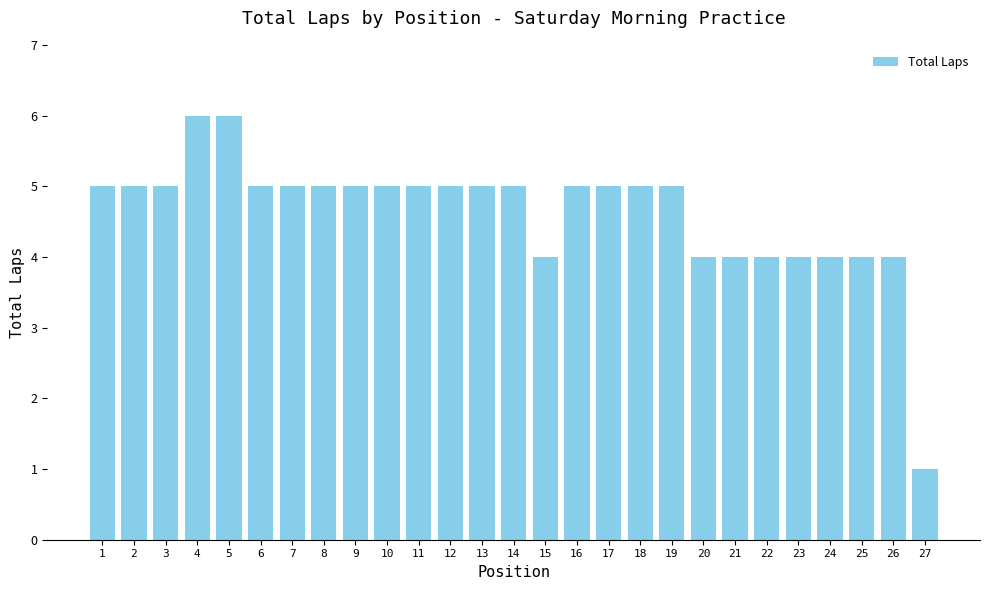

Which category has the lowest value across all series?

27